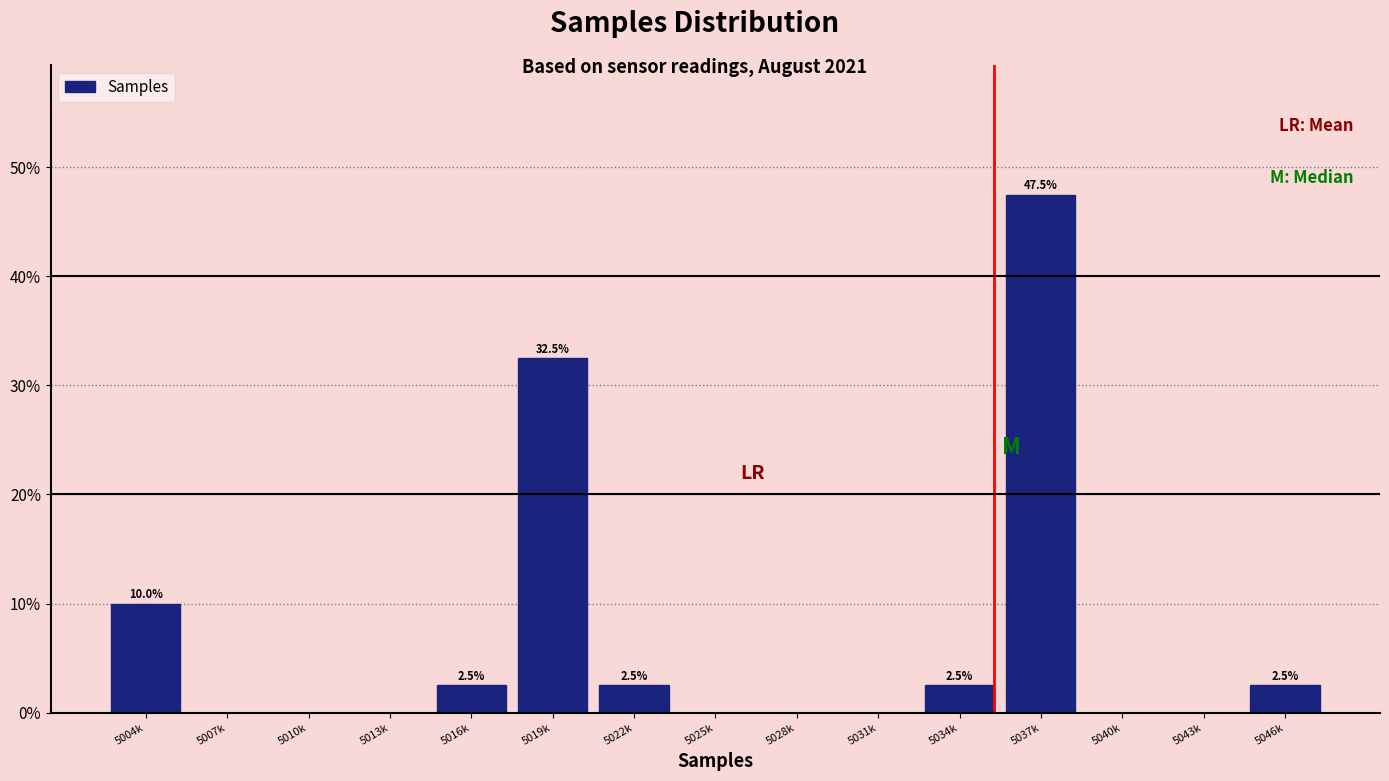

Reading right to left, list all the values displayed in this chart.

5046k=2.5	5043k=0.0	5040k=0.0	5037k=47.5	5034k=2.5	5031k=0.0	5028k=0.0	5025k=0.0	5022k=2.5	5019k=32.5	5016k=2.5	5013k=0.0	5010k=0.0	5007k=0.0	5004k=10.0